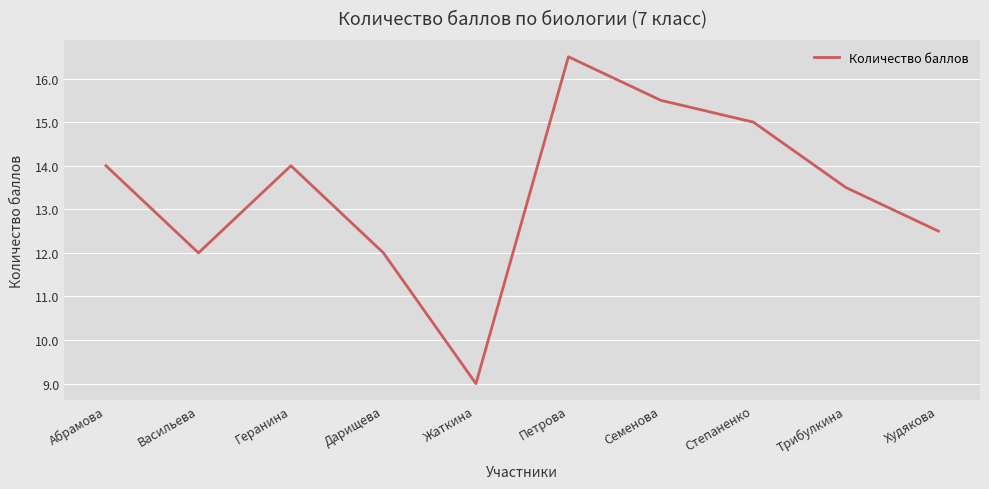

What position from the right is Степаненко?

3